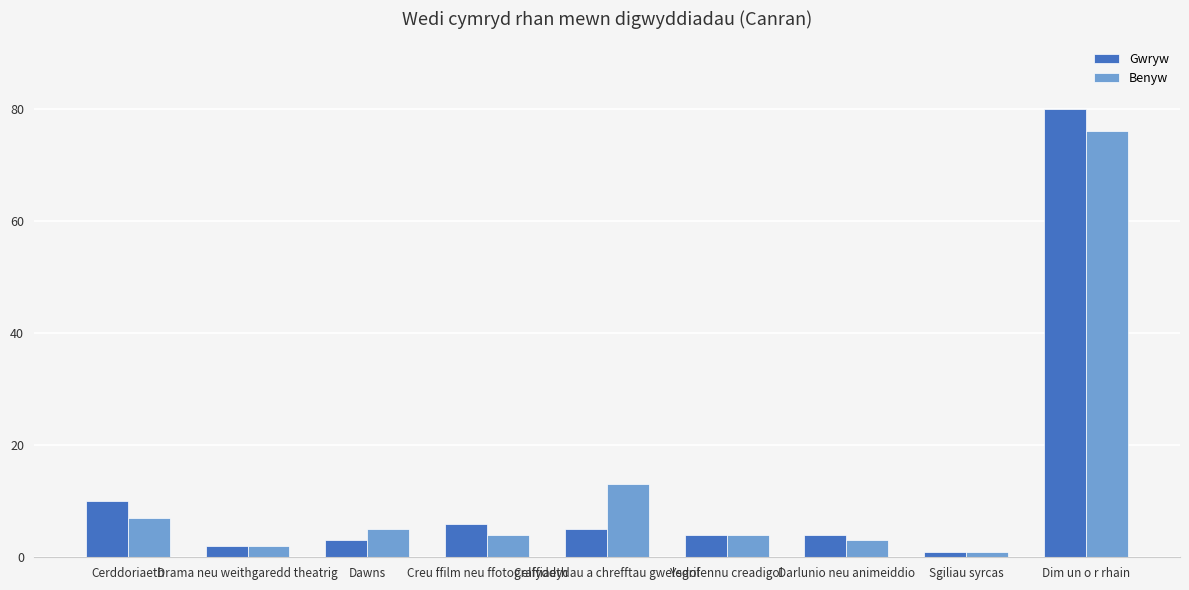

List the series in order of their peak value, lowest first.

Benyw, Gwryw